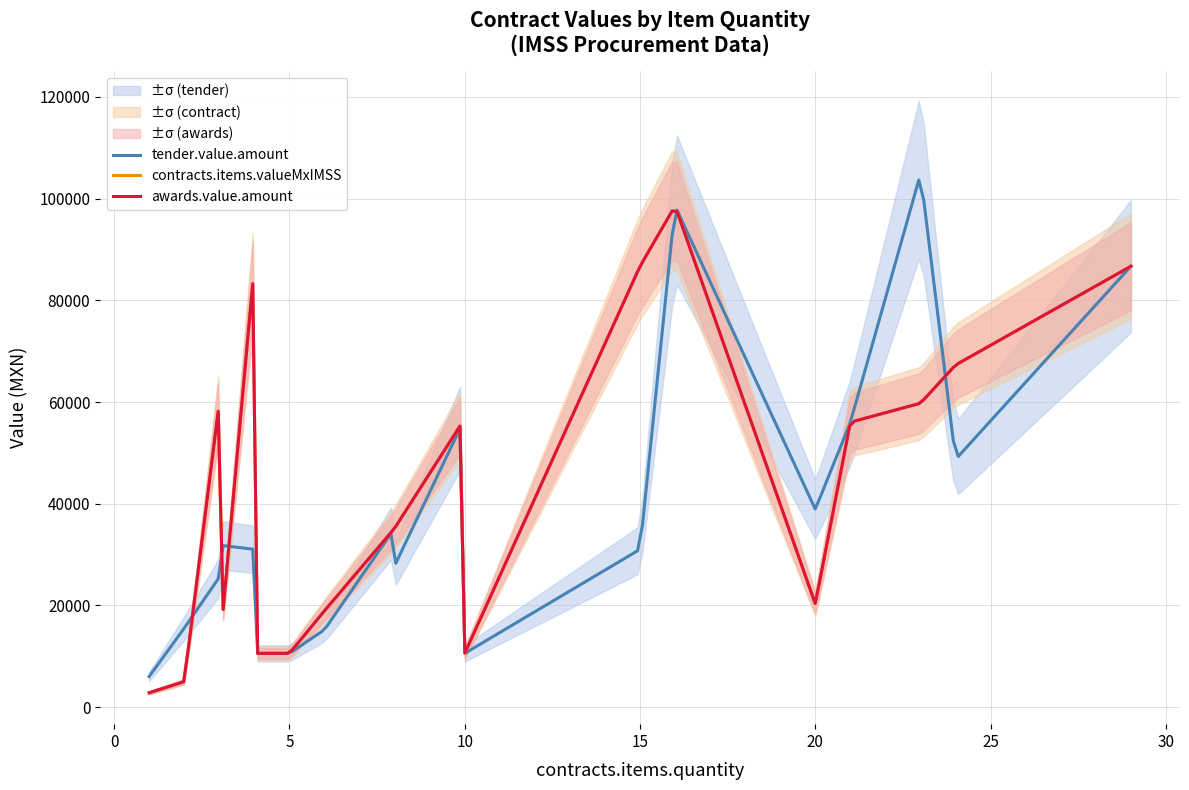

At 5, list the series in order from largest to smallest.

contracts.items.valueMxIMSS, awards.value.amount, tender.value.amount